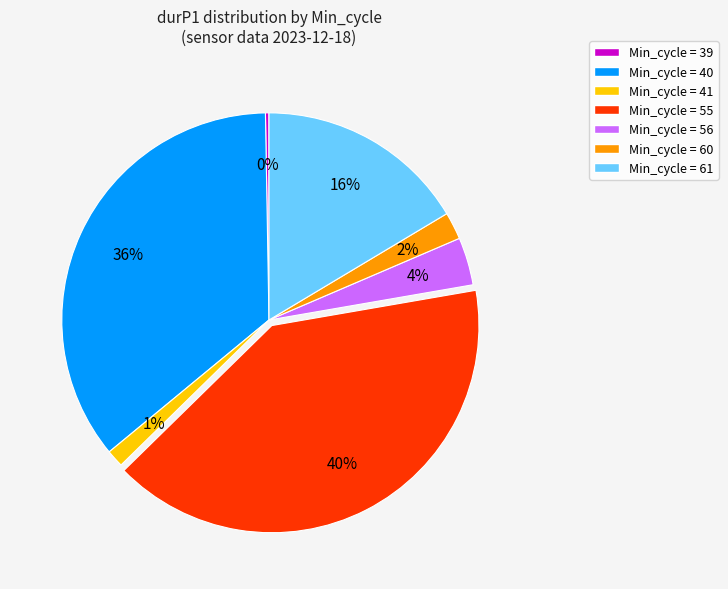

To the nearest percent, what portion does Min_cycle = 56 represent?

4%